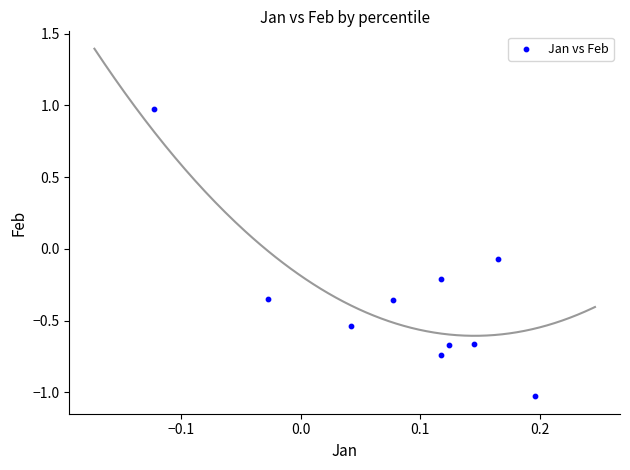

What is the range of X values (max minus min)?

0.3